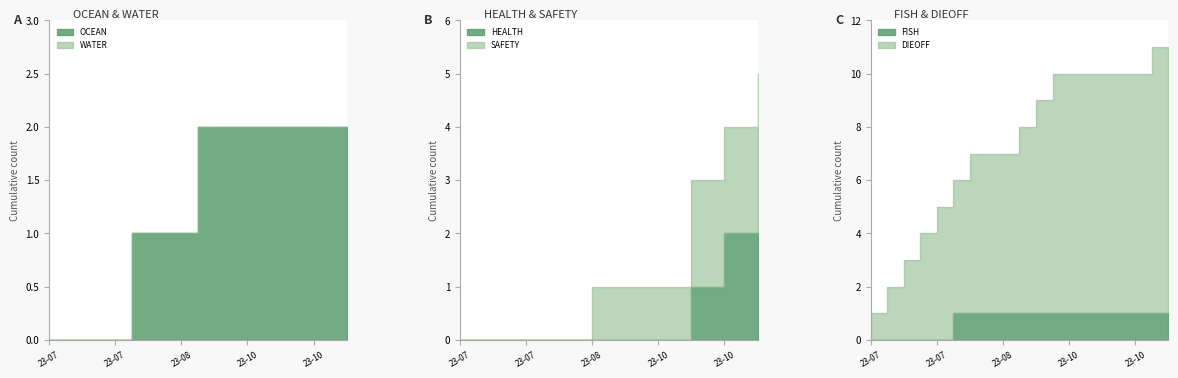

What are all the series names shown in the legend?

OCEAN, WATER, HEALTH, SAFETY, FISH, DIEOFF